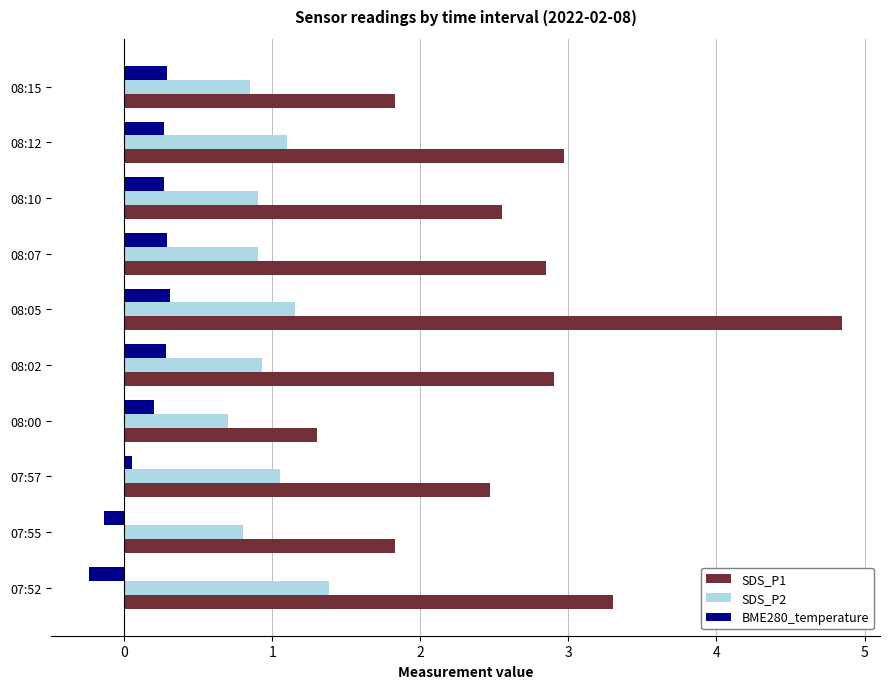

What is the smallest value displayed?

-0.2